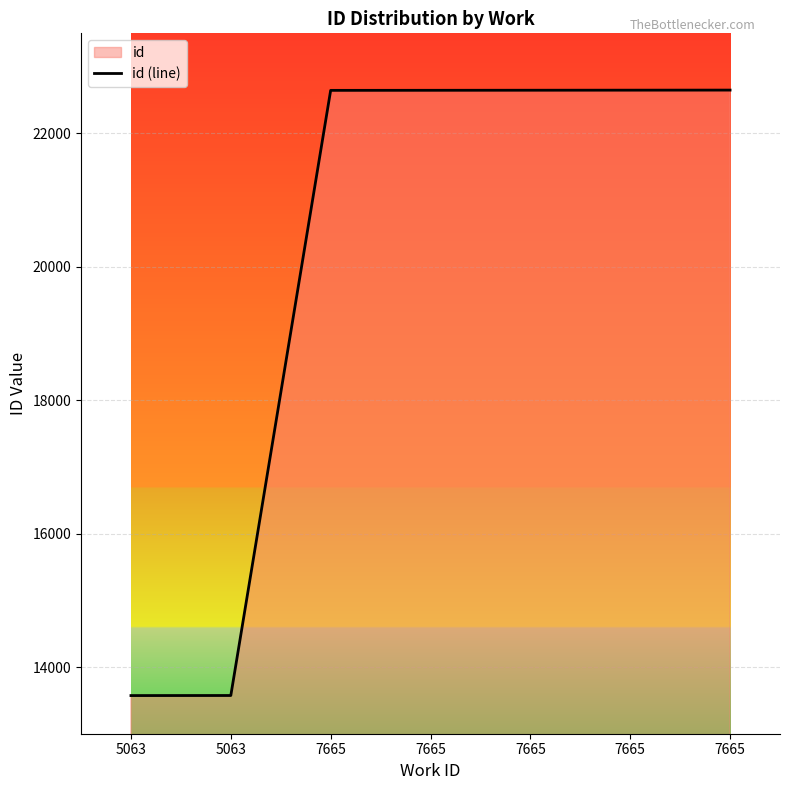

What is the value of the 6th point from the left?

22645